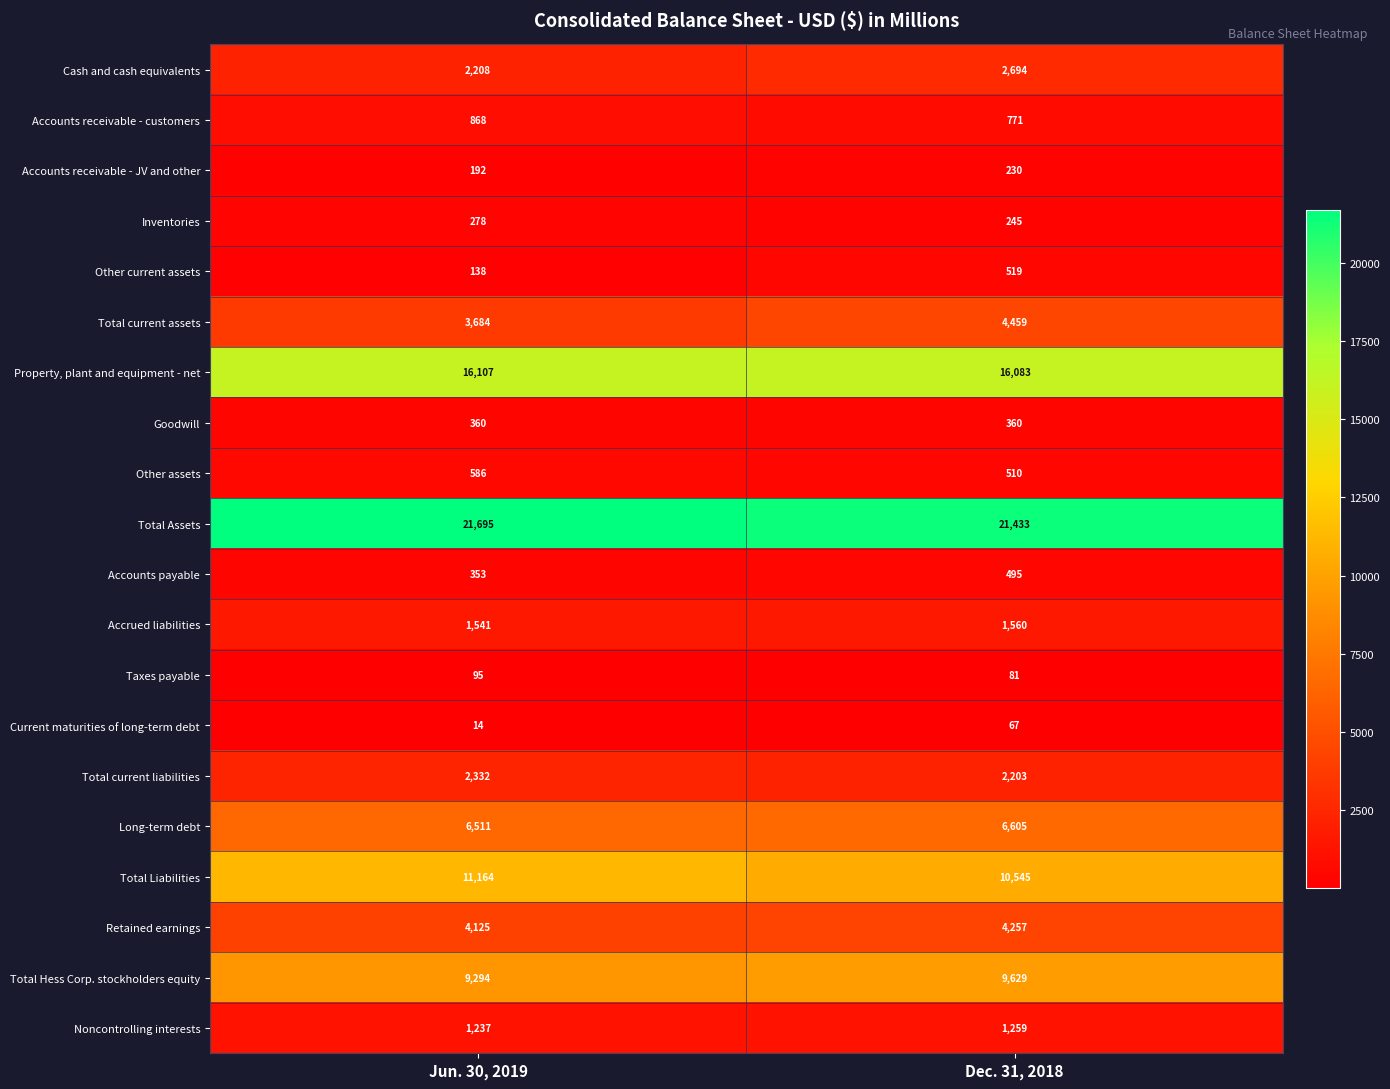

Rank the series at Dec. 31, 2018 from lowest to highest value.

Current maturities of long-term debt, Taxes payable, Accounts receivable - JV and other, Inventories, Goodwill, Accounts payable, Other assets, Other current assets, Accounts receivable - customers, Noncontrolling interests, Accrued liabilities, Total current liabilities, Cash and cash equivalents, Retained earnings, Total current assets, Long-term debt, Total Hess Corp. stockholders equity, Total Liabilities, Property, plant and equipment - net, Total Assets